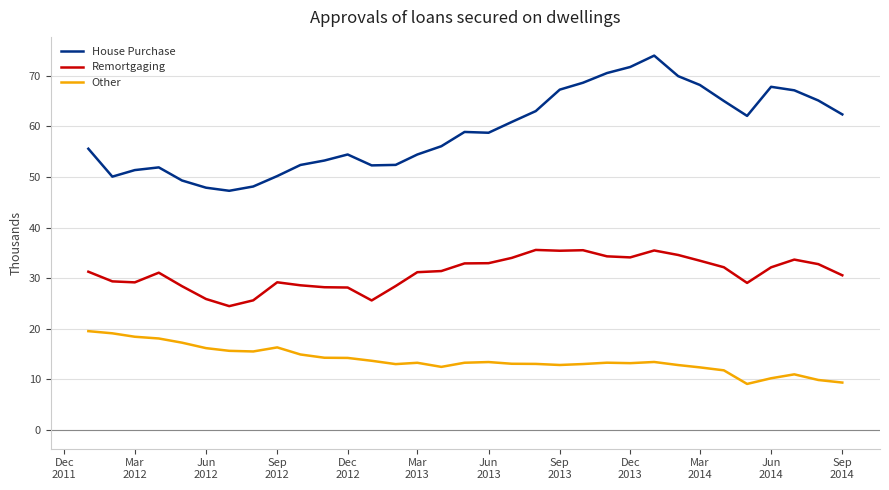

Does the chart display data point markers on the line(s)?

No